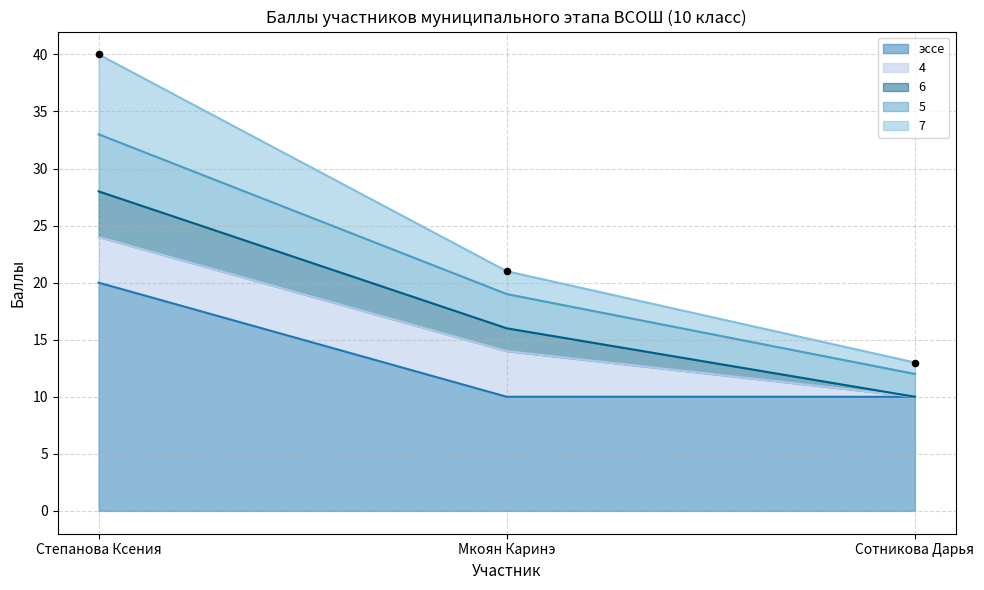

At which label does эссе reach its peak?

Степанова Ксения